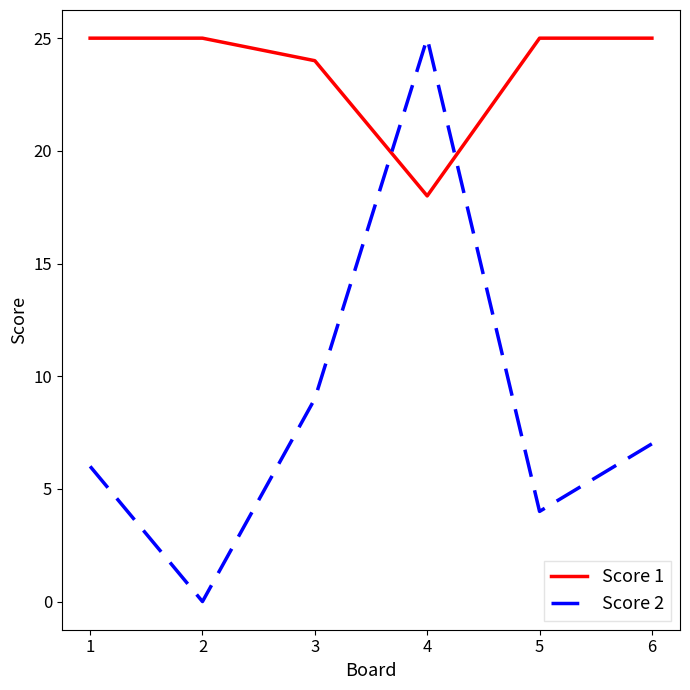

What is the lowest value of the Score 1 series?

18